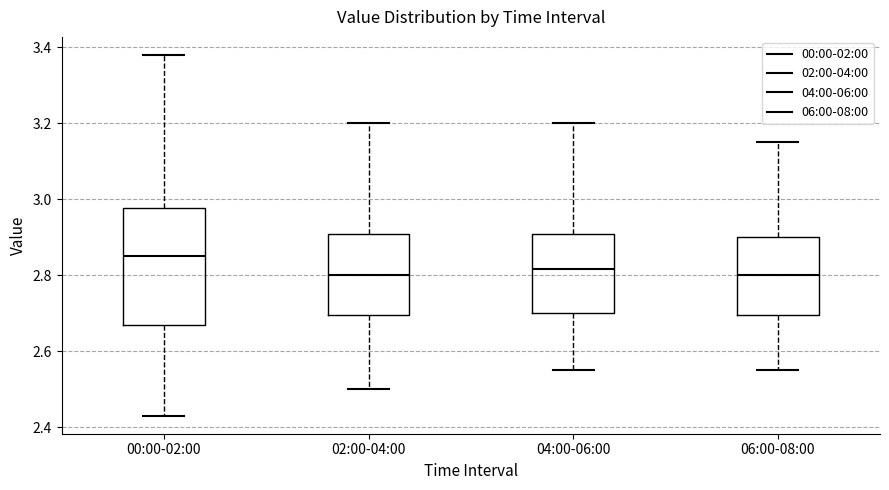

Where does the upper whisker of the box for 02:00-04:00 end on the y-axis? The values are not printed on the chart, so give them approximately, as read against the axis.

3.20